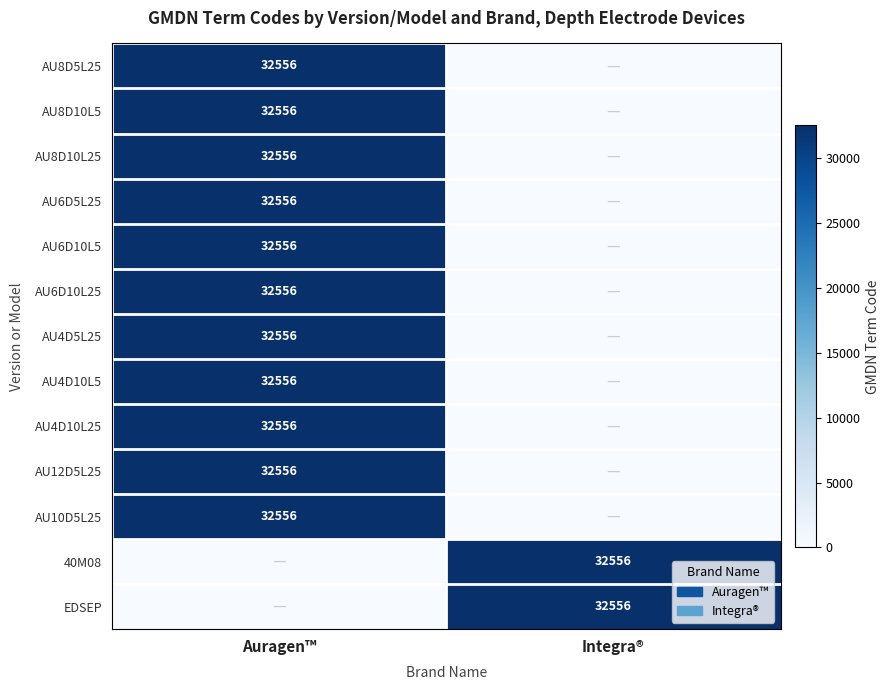

Between Integra® and Auragen™, which is larger?

Auragen™